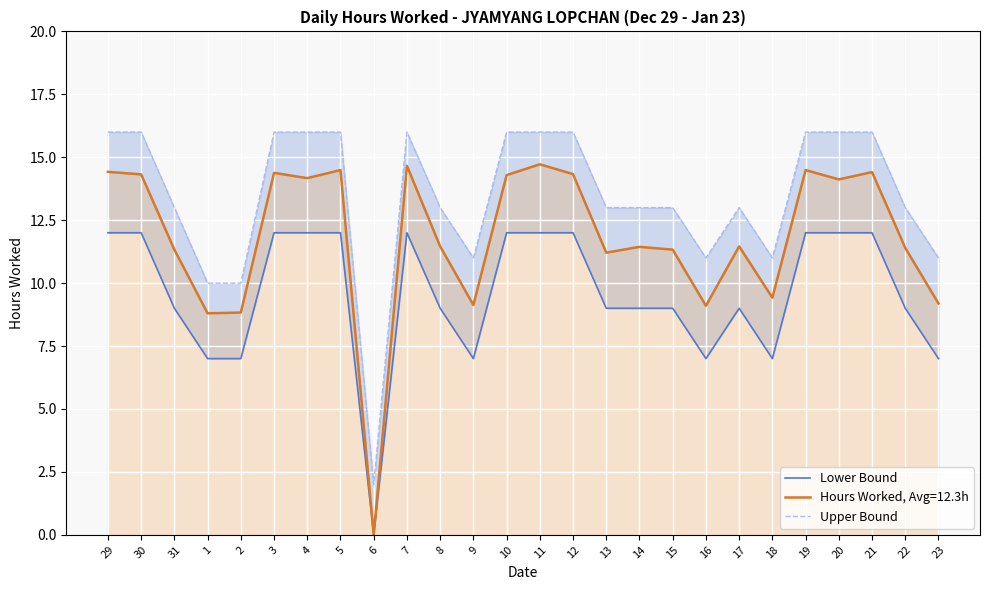

How many values in the Lower Bound series exceed 9?

12